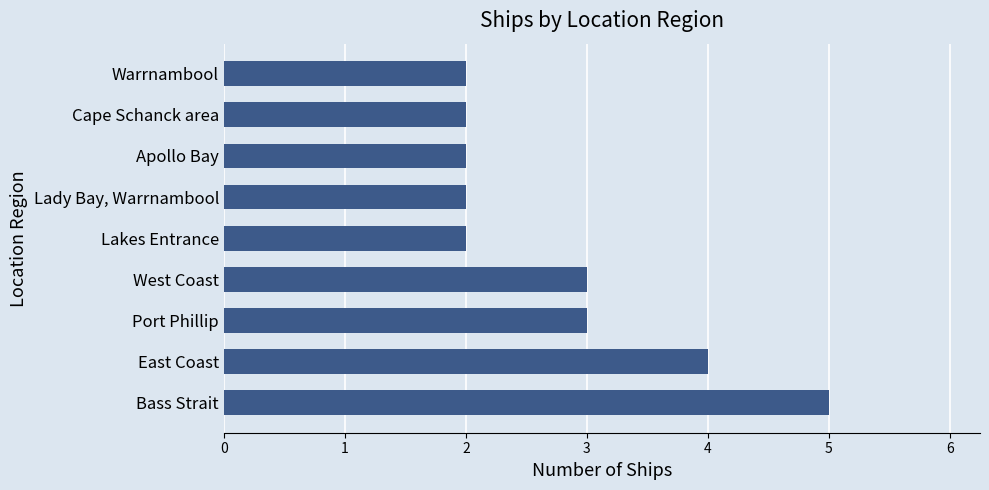

Does the chart contain any negative values?

No